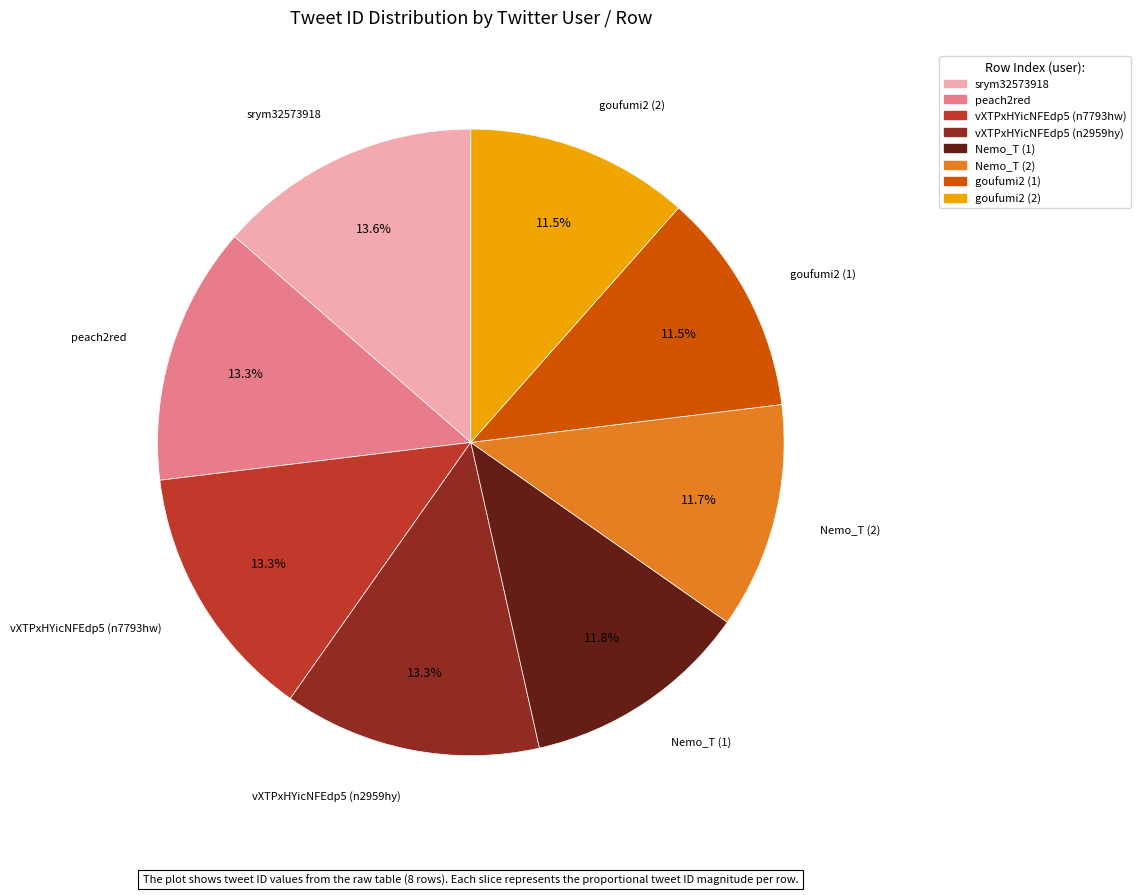

Does any single category account for the majority?

No